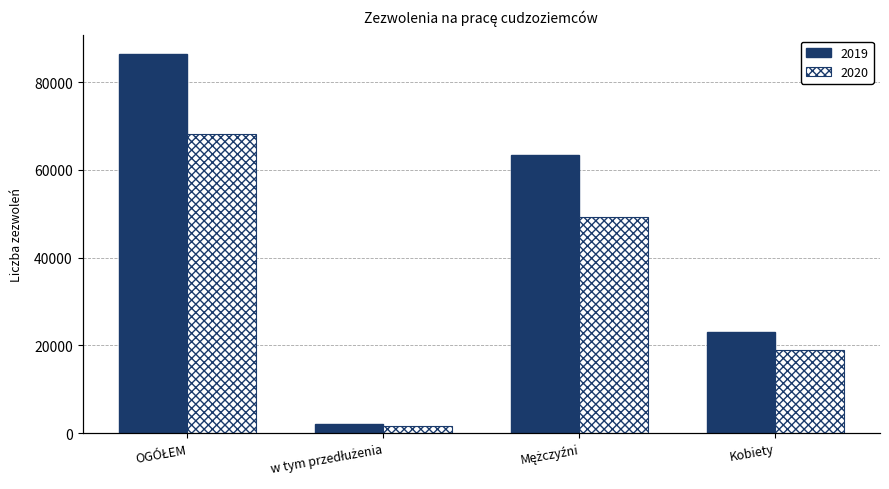

What is the maximum value for 2020?

68228